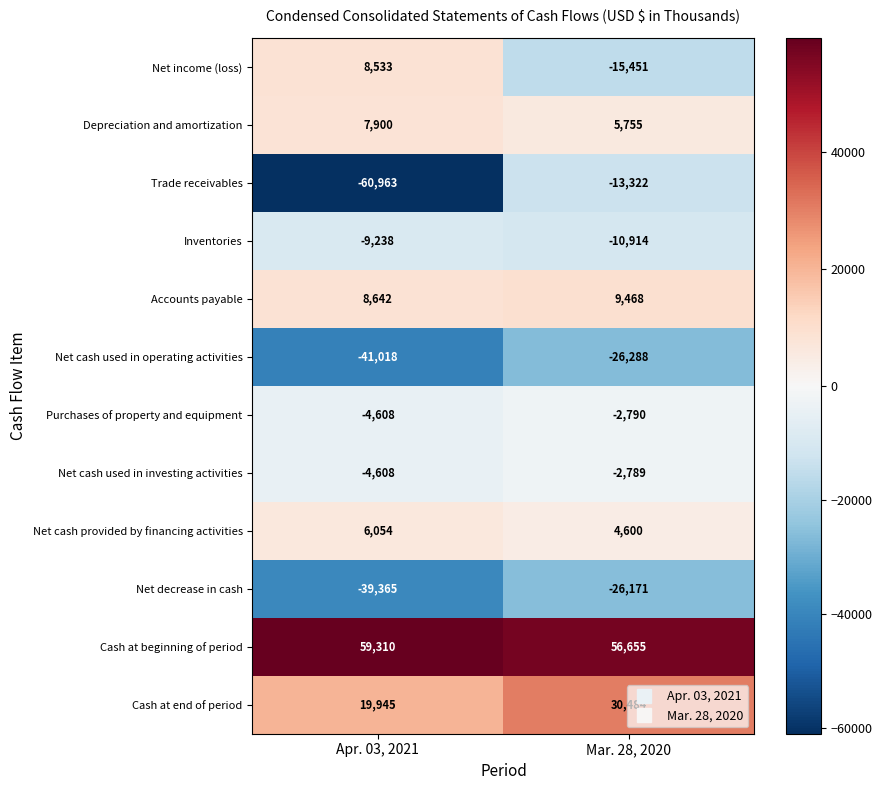

What is the minimum value for Accounts payable?

8642